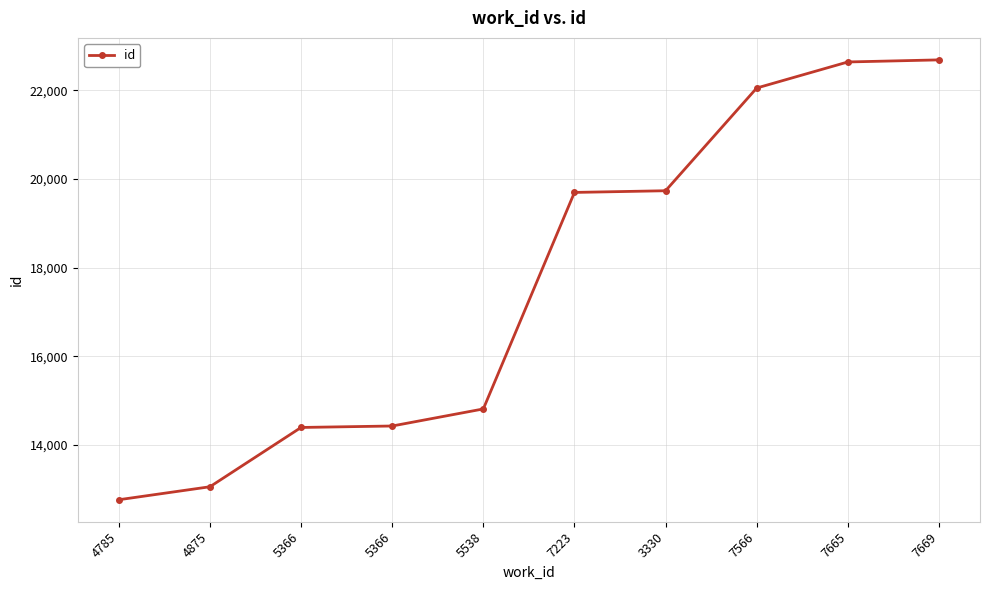

How many data points are less than 19696?

5